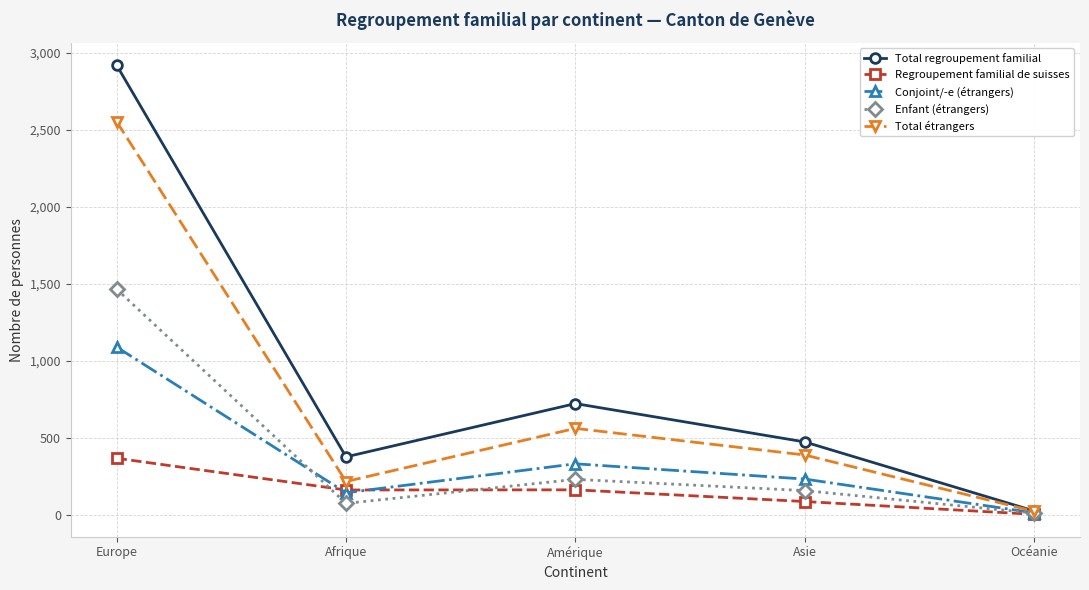

Which series has the largest total across all categories?

Total regroupement familial